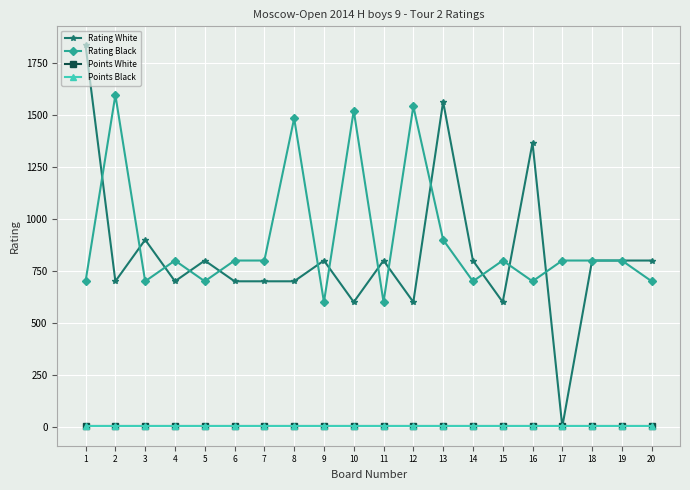

List the labels in order of Points Black value, largest first.

1, 2, 3, 4, 5, 6, 7, 8, 9, 10, 11, 12, 13, 14, 15, 16, 17, 18, 19, 20